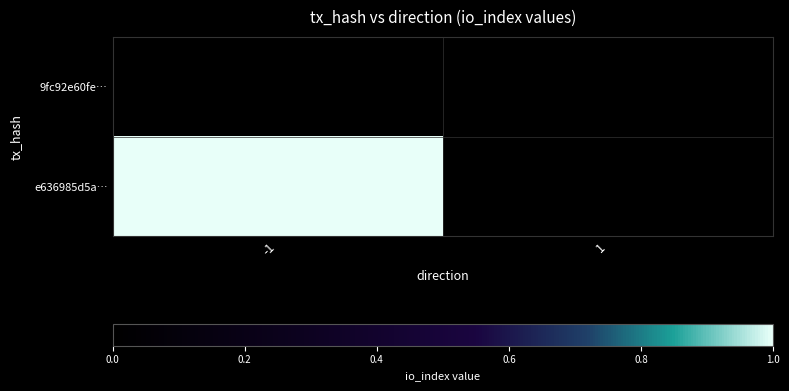

Reading right to left, what are all the values shown in this chart?

9fc92e60fe…: 1=0	-1=0
e636985d5a…: 1=0	-1=1